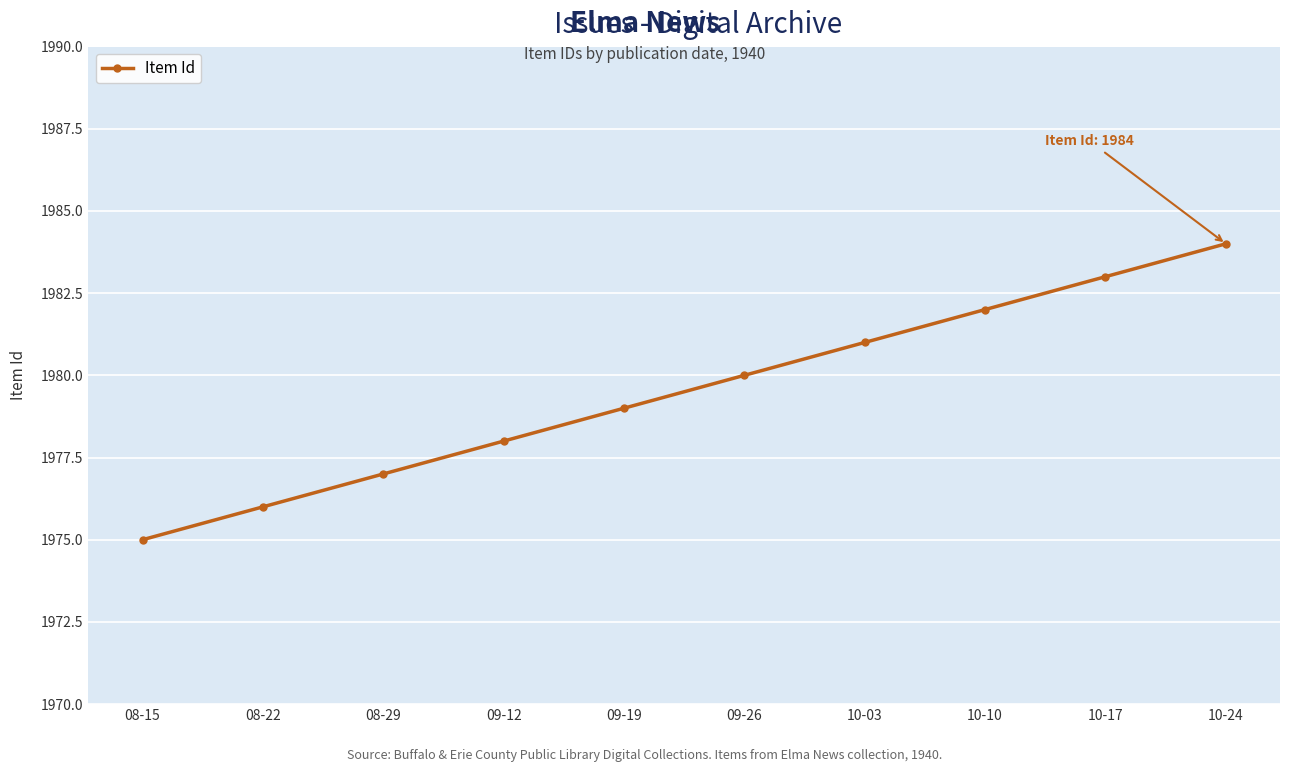

Rank the categories by value from lowest to highest.

08-15, 08-22, 08-29, 09-12, 09-19, 09-26, 10-03, 10-10, 10-17, 10-24